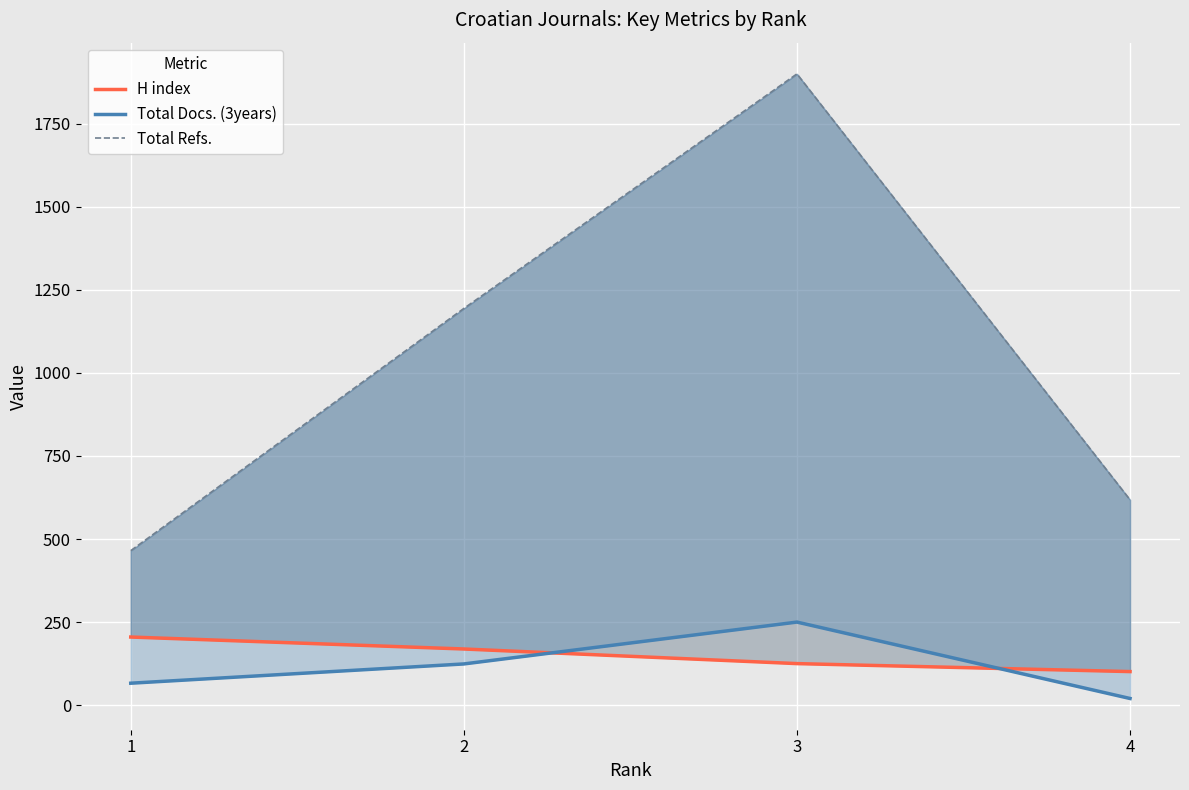

List the labels in order of H index value, largest first.

1, 2, 3, 4